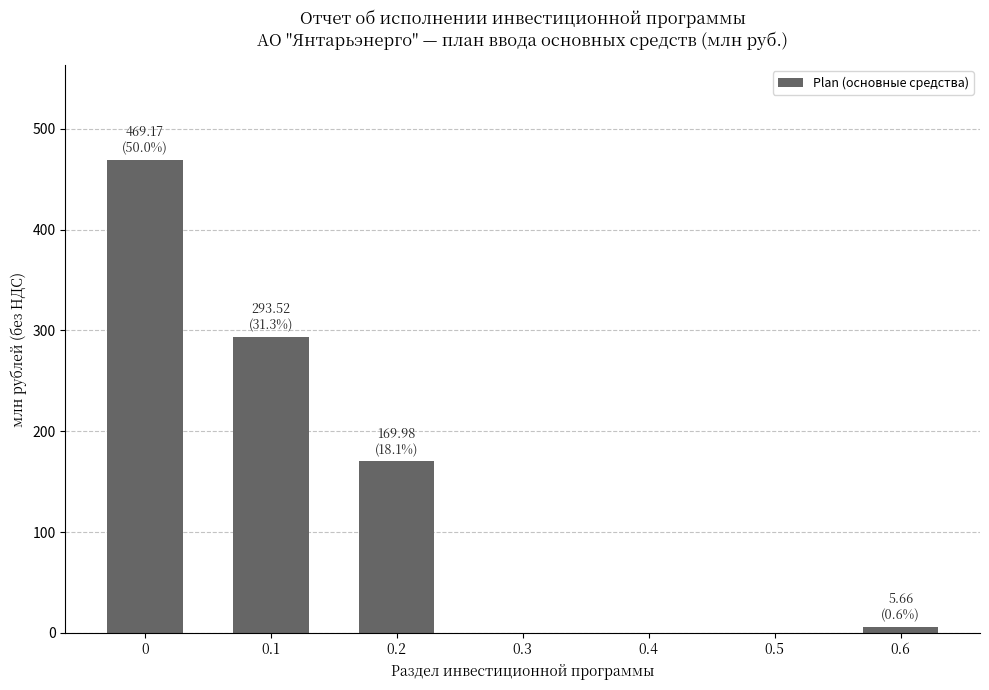

Reading left to right, transcribe all the data shown in this chart.

0=469.2	0.1=293.5	0.2=170.0	0.3=0.0	0.4=0.0	0.5=0.0	0.6=5.7